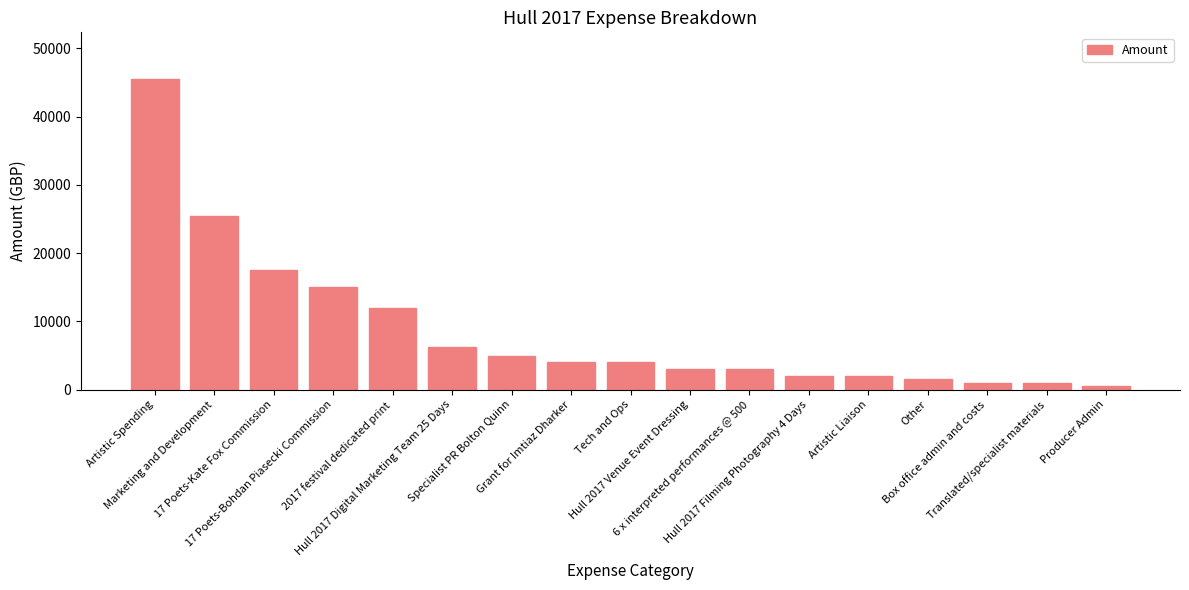

What is the difference between the maximum and minimum values?

45000